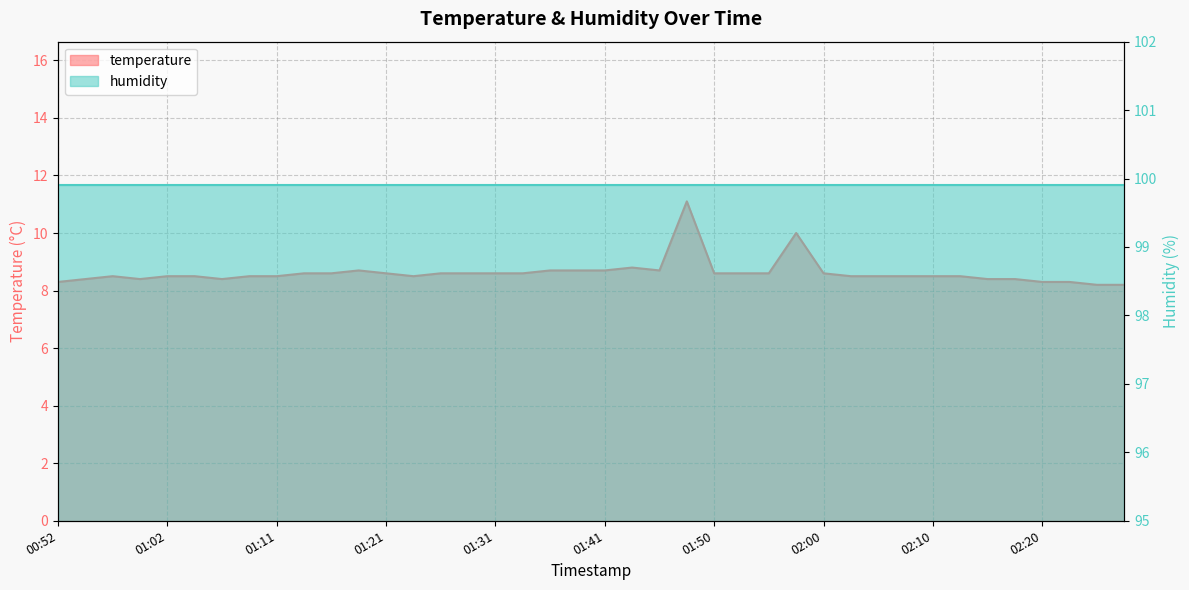

How many categories are shown in the chart?

40